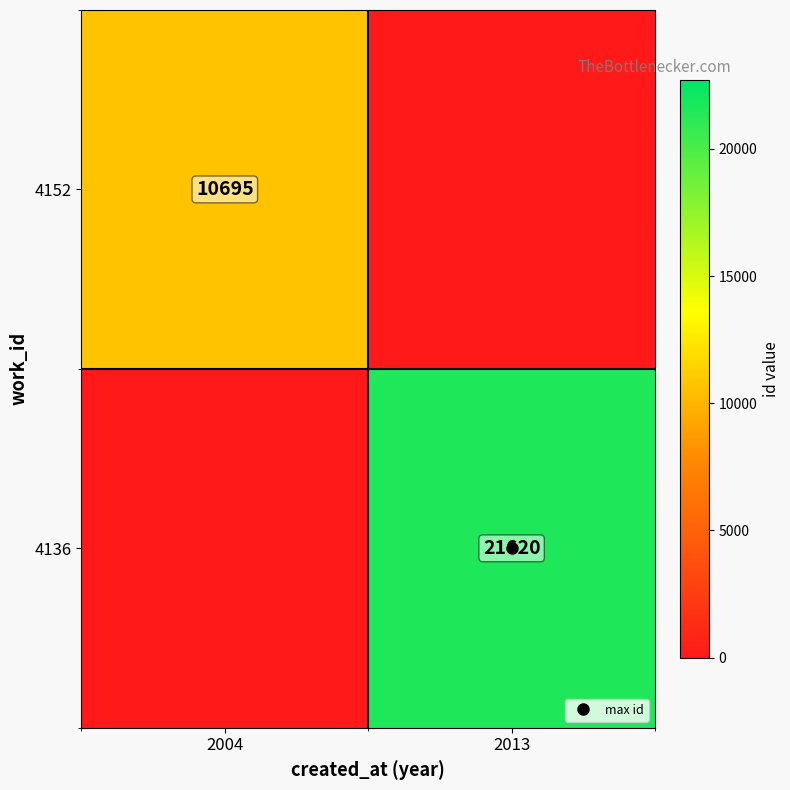

How many 4136 values are between 0 and 21620?

2